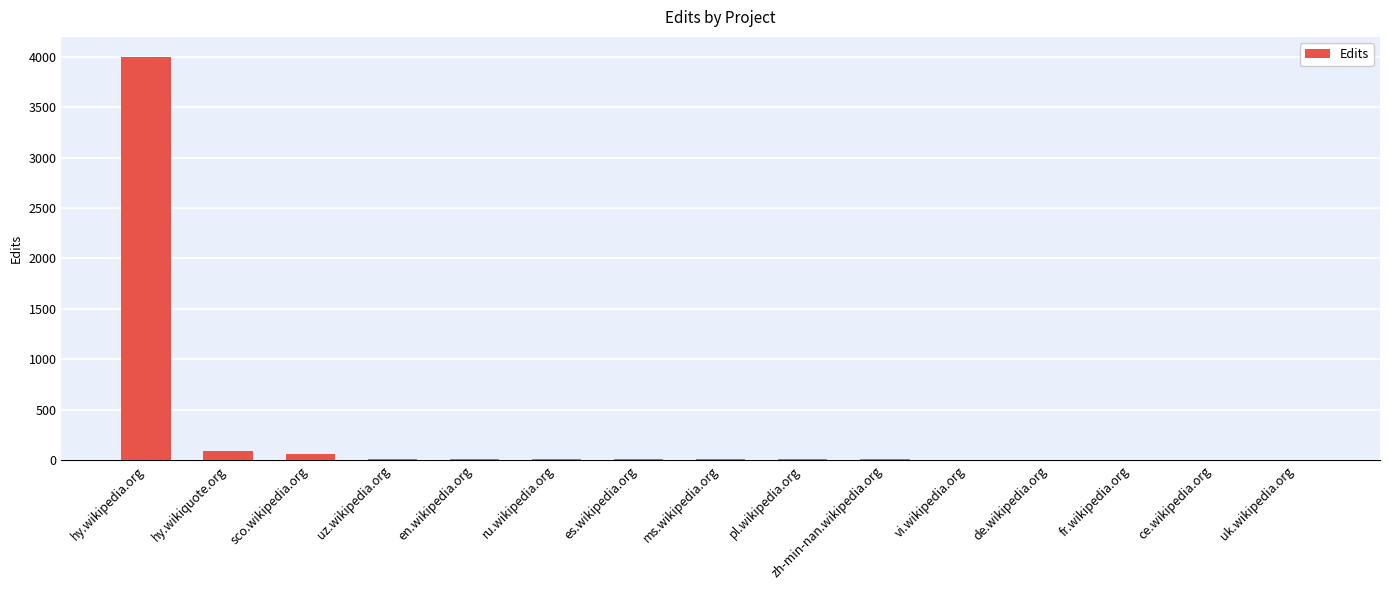

Which category has the highest value across all series?

hy.wikipedia.org